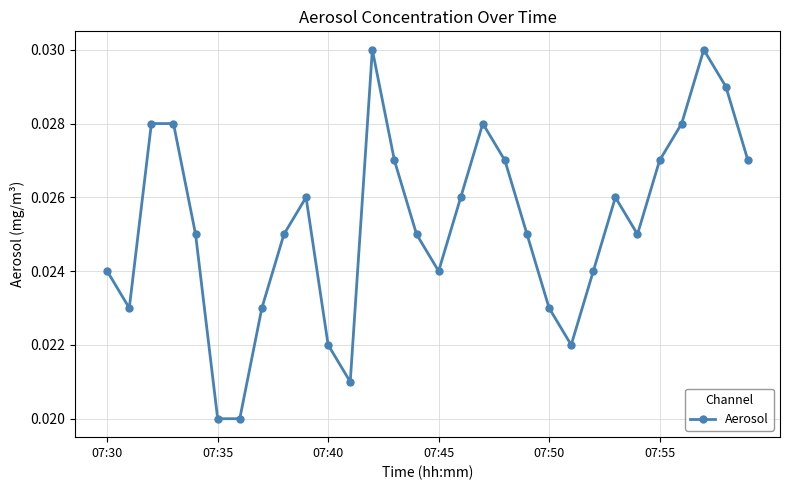

True or false: there are more than 0 points higher than both neighbors.

True